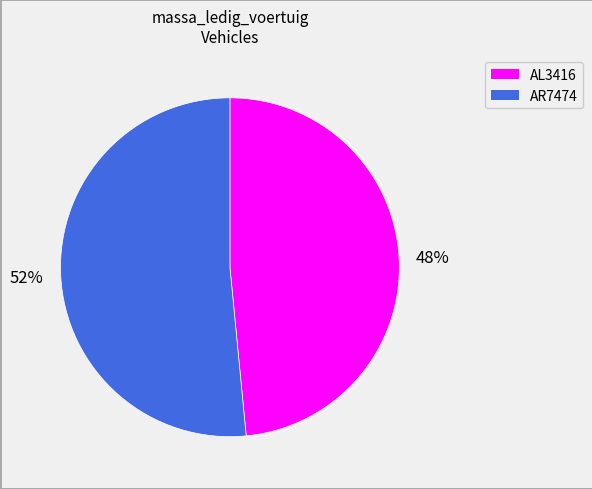

To the nearest percent, what percentage of the pie is AR7474?

52%